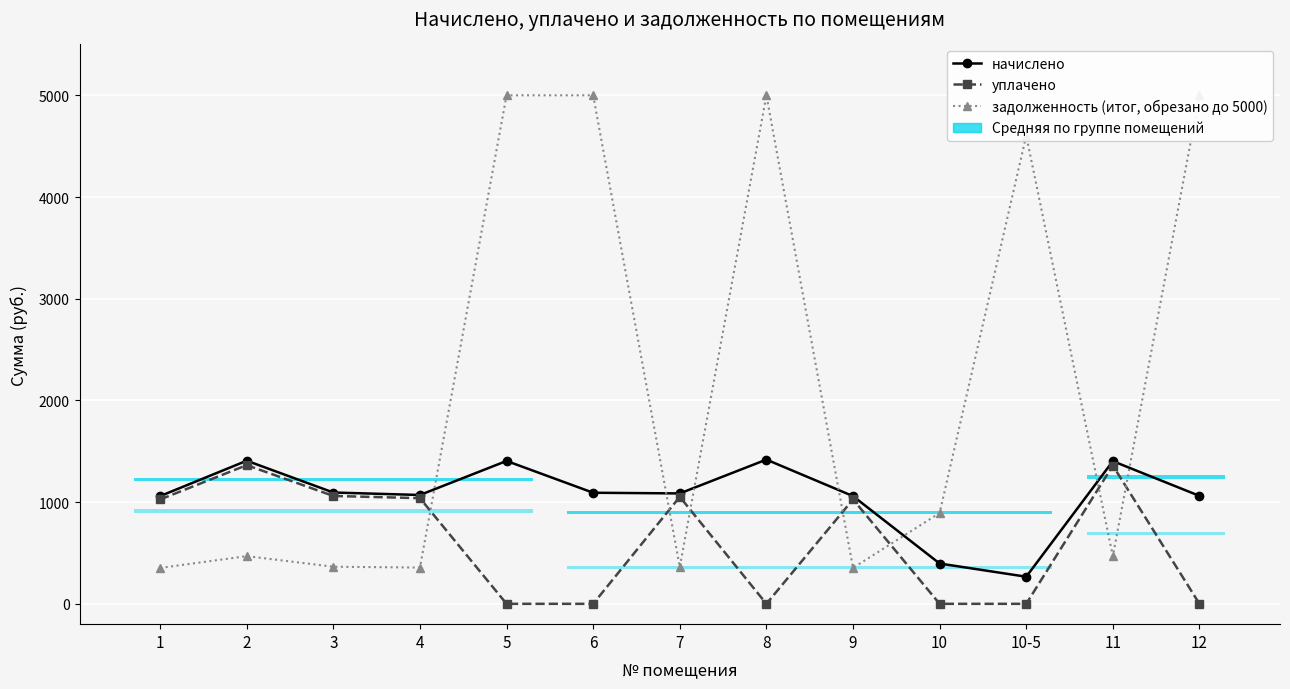

What is the greatest value displayed?

5000.0